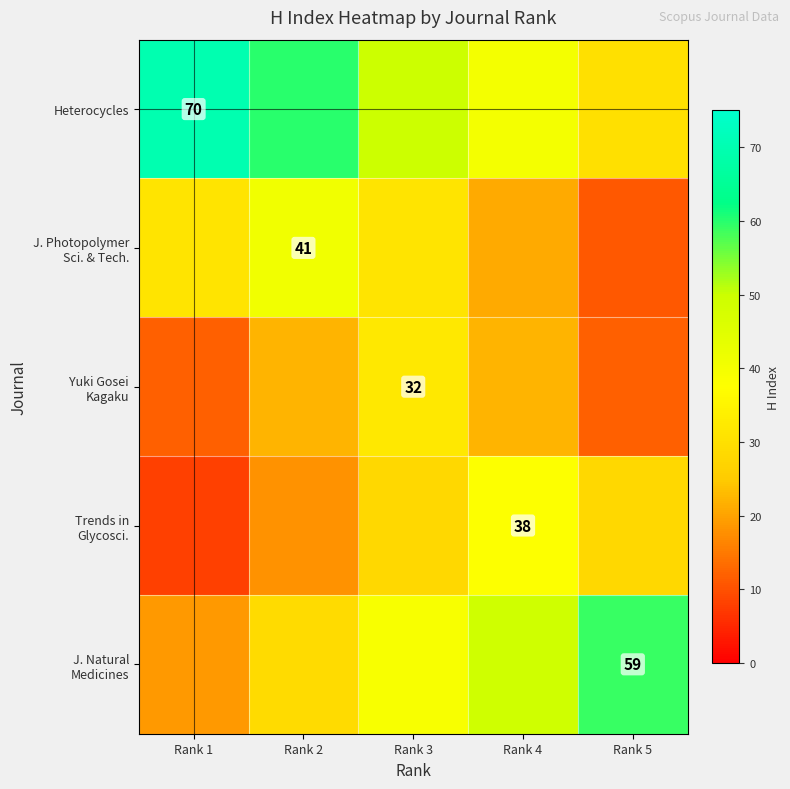

How many J. Natural Medicines values are between 29 and 49?

3